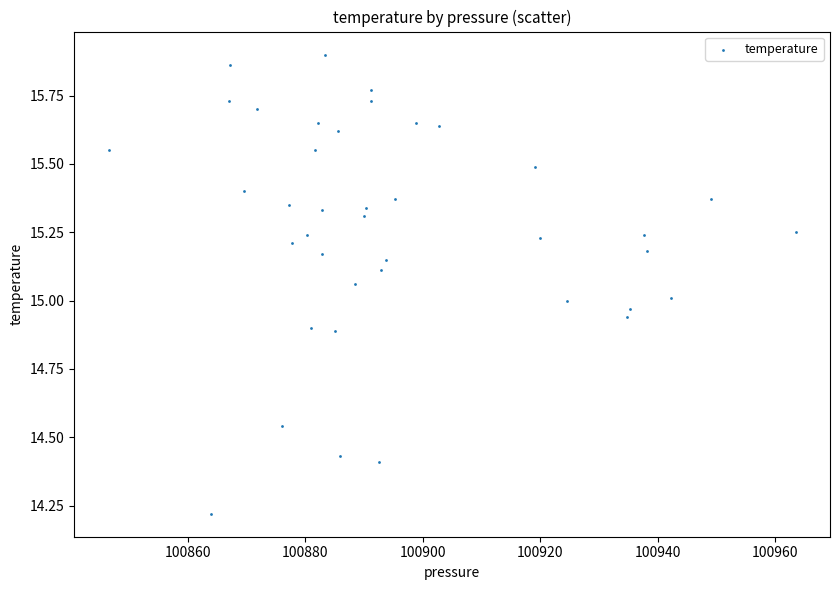

What is the range of Y values (max minus min)?

1.7